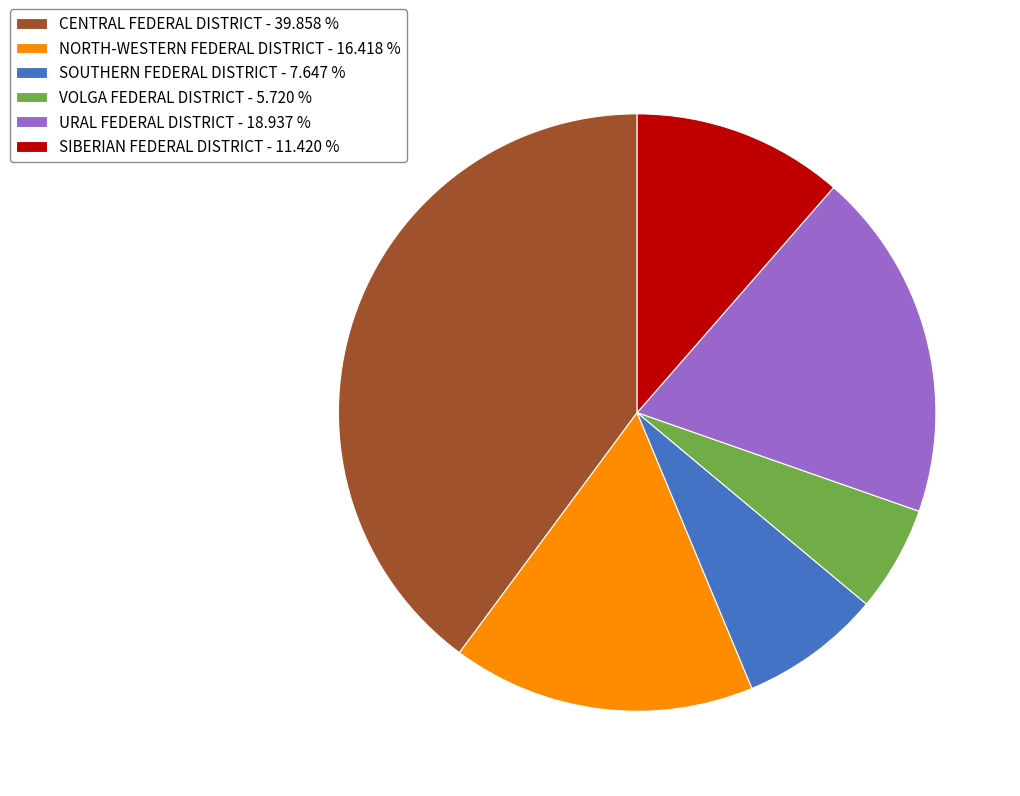

Between CENTRAL FEDERAL DISTRICT - 39.858 % and SOUTHERN FEDERAL DISTRICT - 7.647 %, which is larger?

CENTRAL FEDERAL DISTRICT - 39.858 %